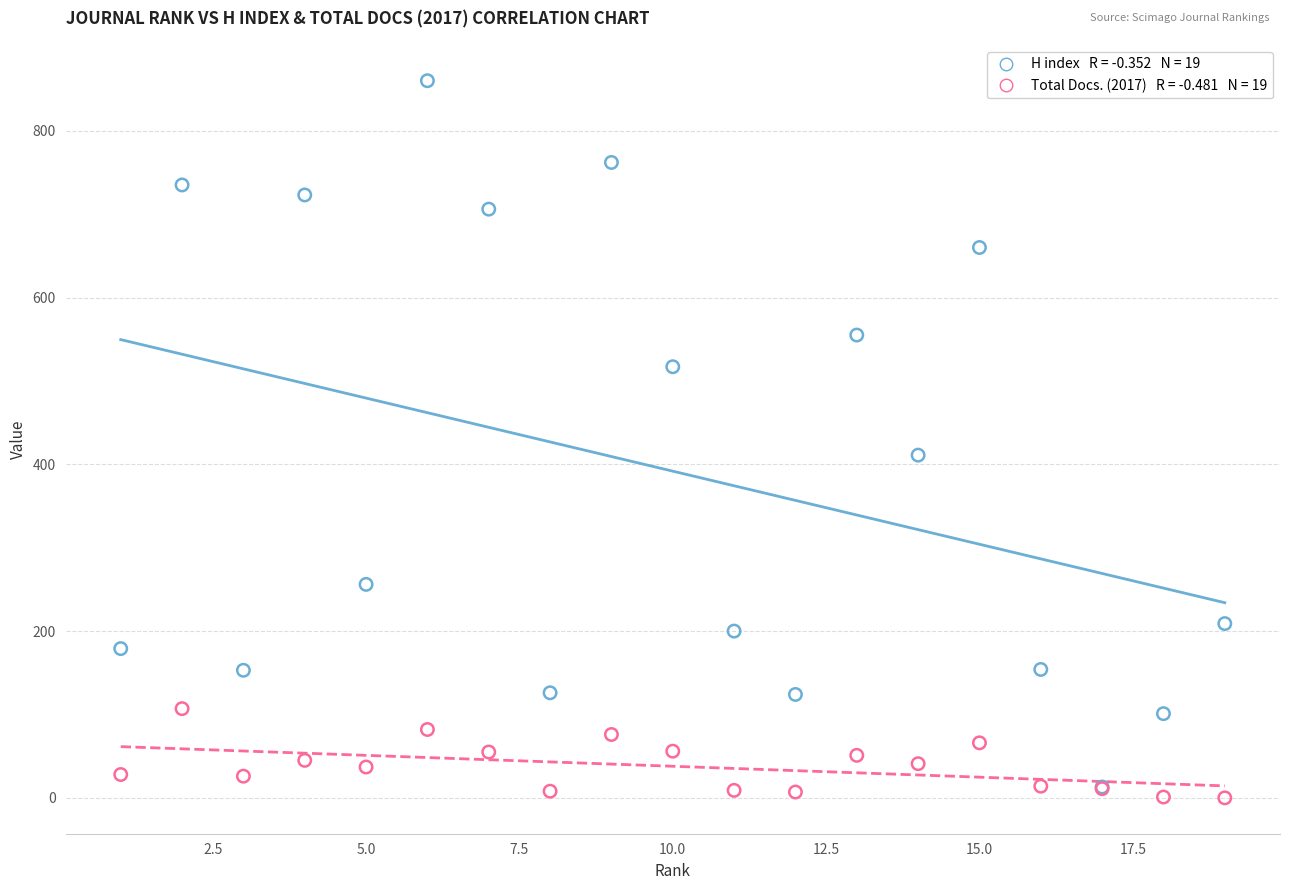

Across all series, what Y value is closest to 430?

411